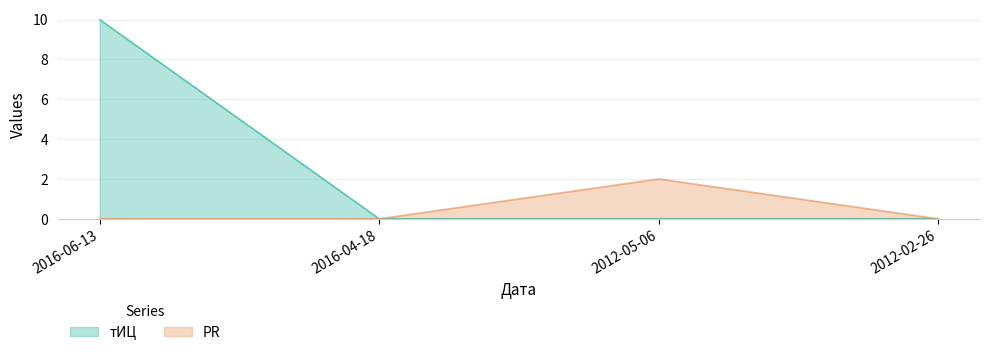

List the series in order of their peak value, lowest first.

PR, тИЦ